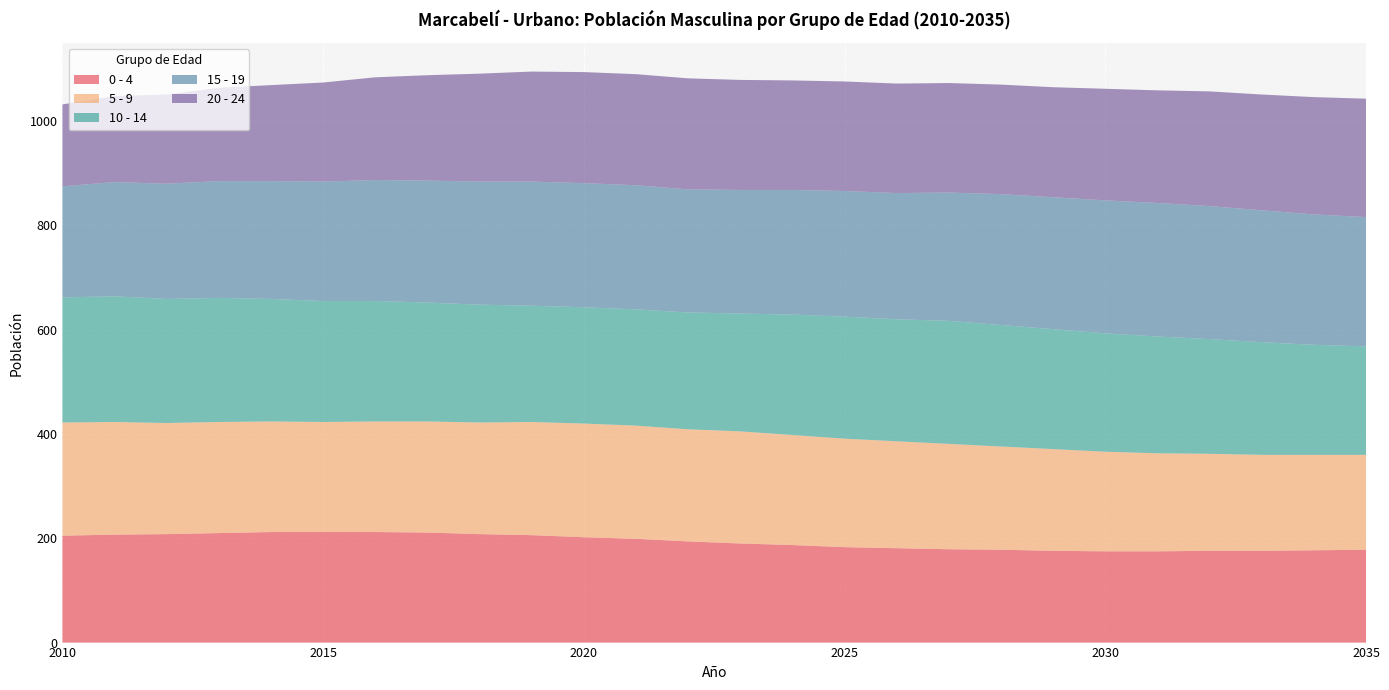

Reading left to right, list all the values displayed in this chart.

0 - 4: 2010=205	2011=207	2012=208	2013=210	2014=212	2015=212	2016=212	2017=211	2018=208	2019=206	2020=202	2021=199	2022=194	2023=190	2024=187	2025=183	2026=181	2027=179	2028=178	2029=176	2030=175	2031=175	2032=176	2033=176	2034=177	2035=178
5 - 9: 2010=217	2011=216	2012=213	2013=213	2014=212	2015=211	2016=212	2017=213	2018=214	2019=217	2020=218	2021=217	2022=215	2023=215	2024=211	2025=208	2026=205	2027=202	2028=198	2029=195	2030=191	2031=188	2032=186	2033=184	2034=183	2035=182
10 - 14: 2010=240	2011=241	2012=238	2013=238	2014=235	2015=232	2016=231	2017=228	2018=226	2019=223	2020=223	2021=223	2022=224	2023=226	2024=231	2025=234	2026=234	2027=236	2028=233	2029=230	2030=227	2031=224	2032=220	2033=216	2034=211	2035=208
15 - 19: 2010=213	2011=219	2012=221	2013=224	2014=226	2015=229	2016=232	2017=234	2018=236	2019=238	2020=238	2021=238	2022=236	2023=237	2024=239	2025=241	2026=242	2027=246	2028=251	2029=253	2030=255	2031=256	2032=255	2033=253	2034=250	2035=248
20 - 24: 2010=157	2011=165	2012=171	2013=179	2014=184	2015=190	2016=197	2017=202	2018=207	2019=211	2020=213	2021=213	2022=213	2023=211	2024=210	2025=210	2026=210	2027=210	2028=210	2029=211	2030=214	2031=216	2032=220	2033=222	2034=225	2035=227